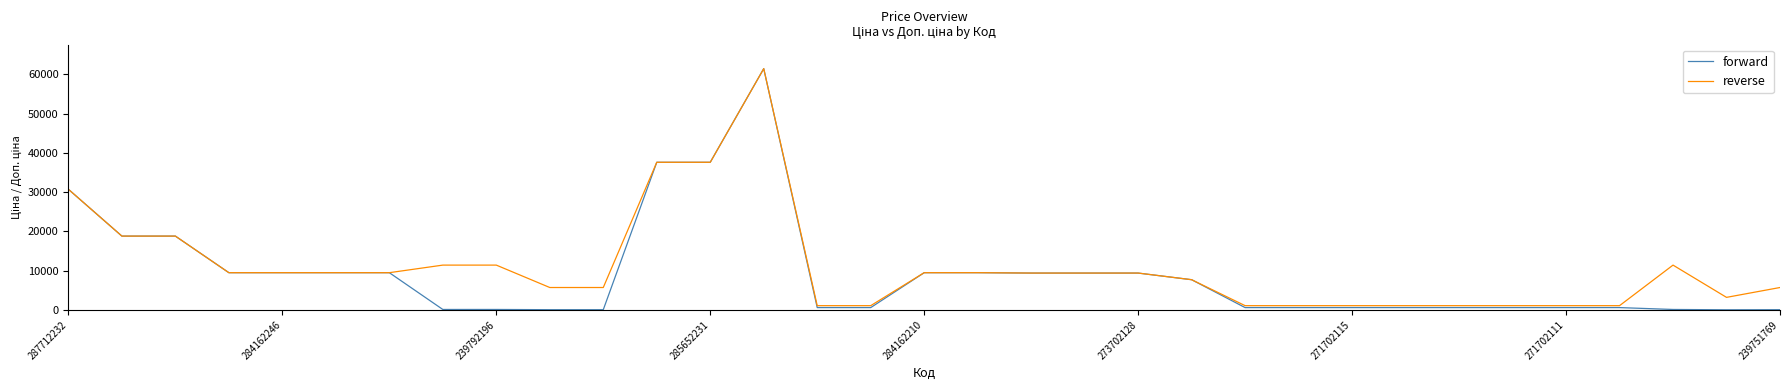

What are all the series names shown in the legend?

forward, reverse